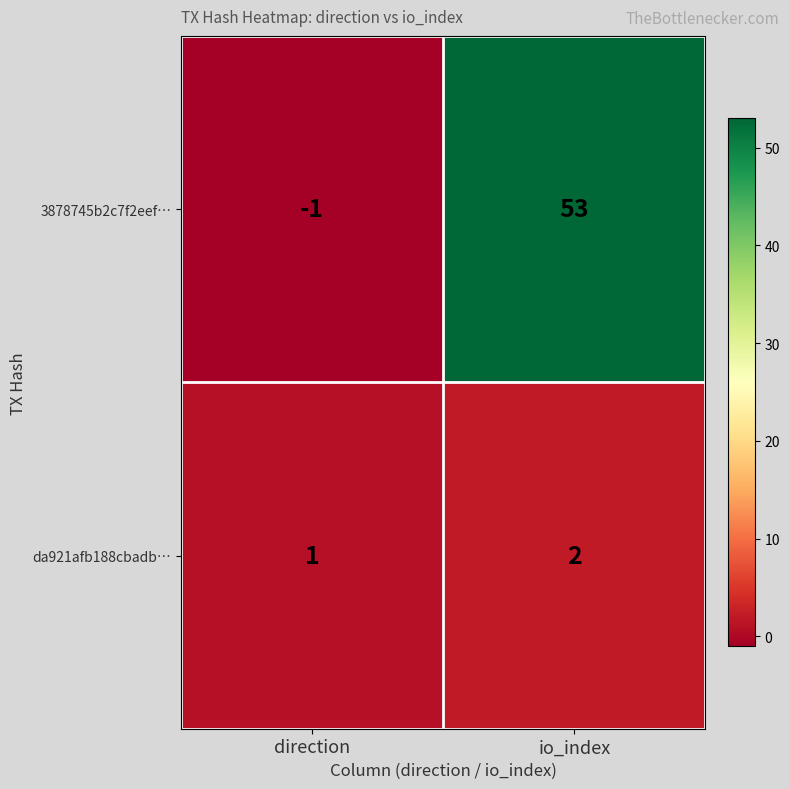

At which category is the sum across all series the highest?

io_index